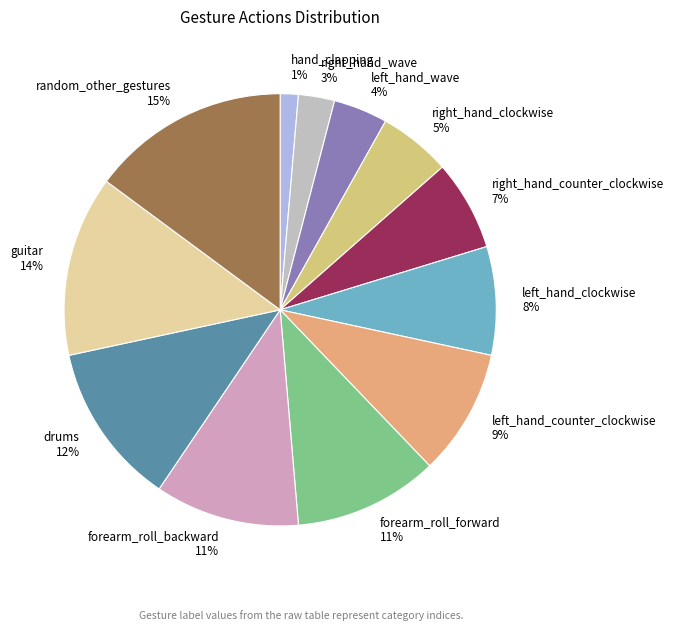

Between right_hand_wave and right_hand_counter_clockwise, which is larger?

right_hand_counter_clockwise